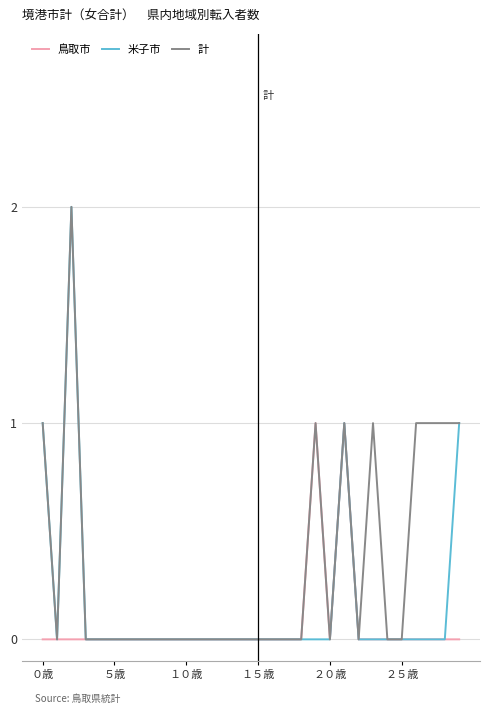

List the series in order of their overall mean, highest first.

計, 米子市, 鳥取市